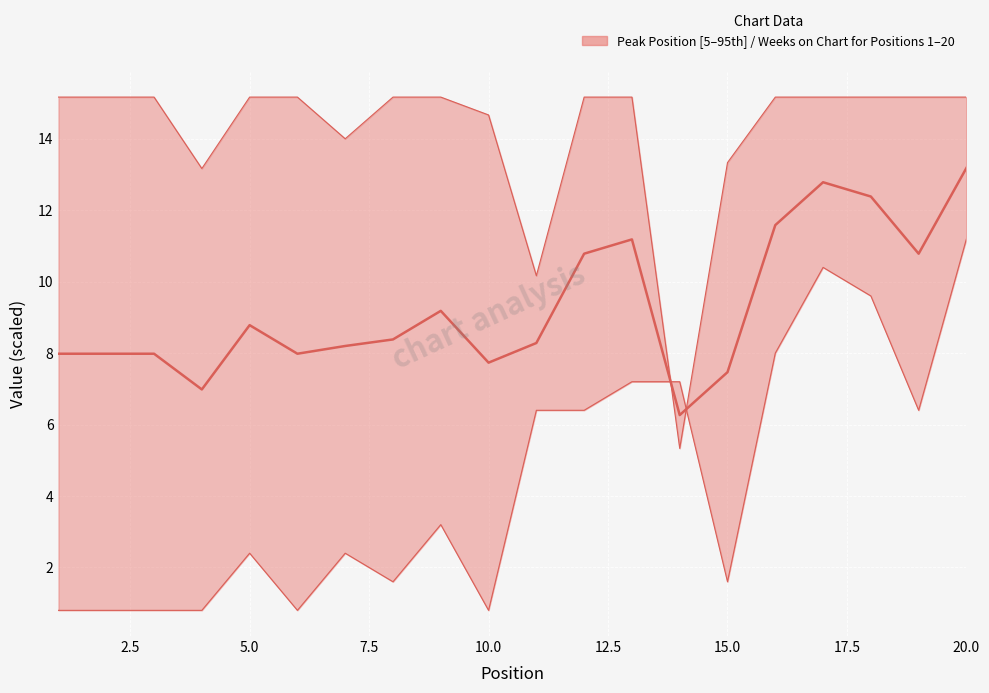

What is the difference between the highest and lowest values at 13?

8.0